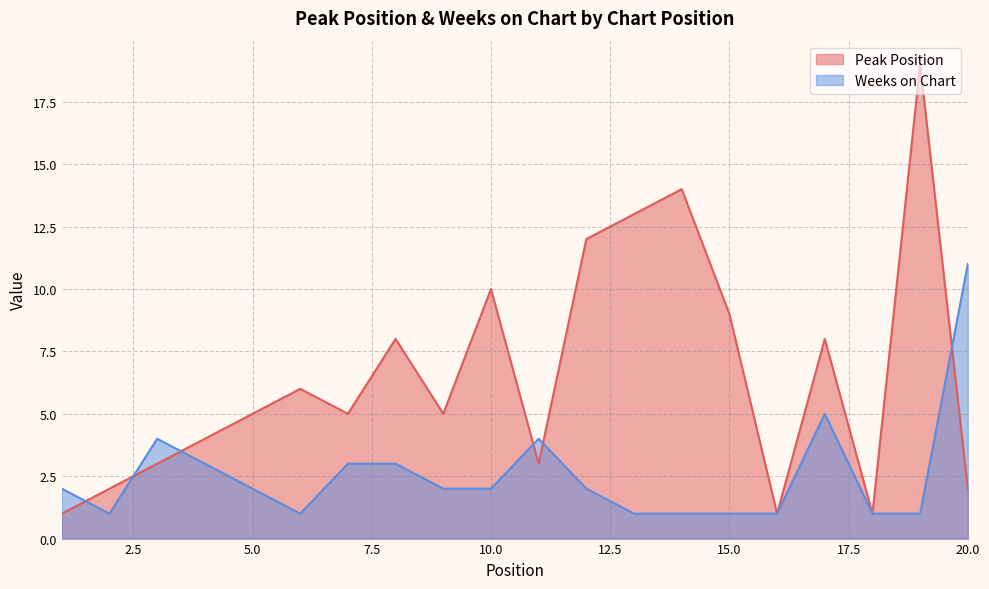

Does the chart have visible grid lines?

Yes